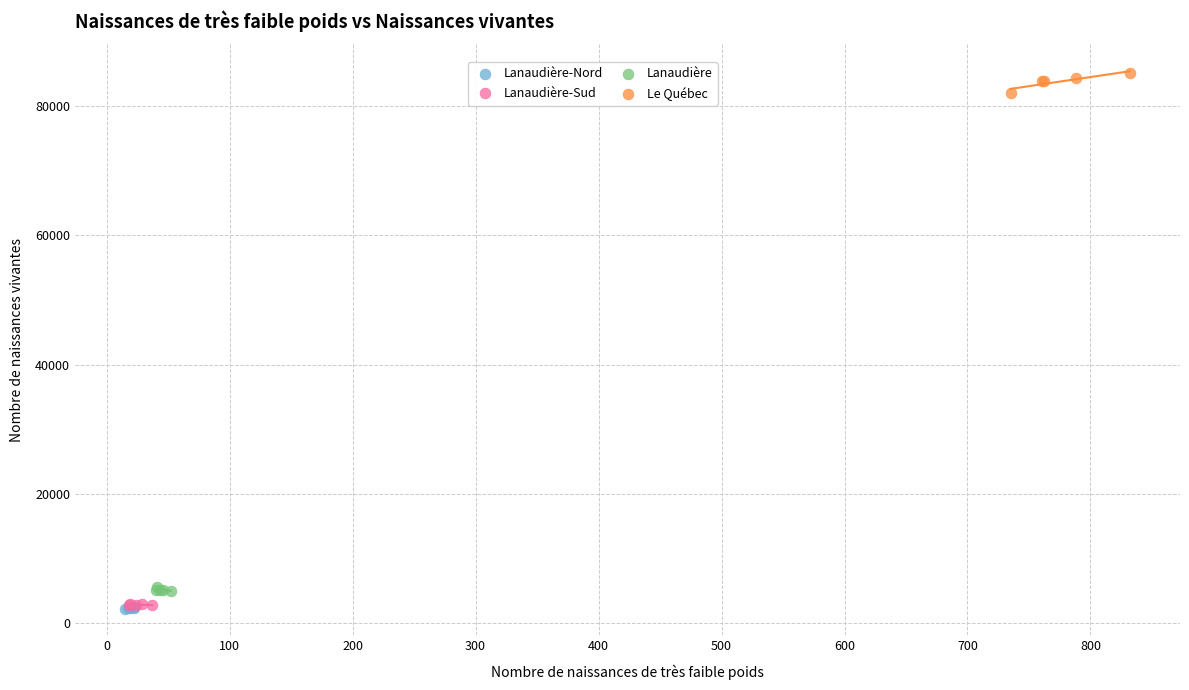

Which series has the widest spread of Y values?

Le Québec